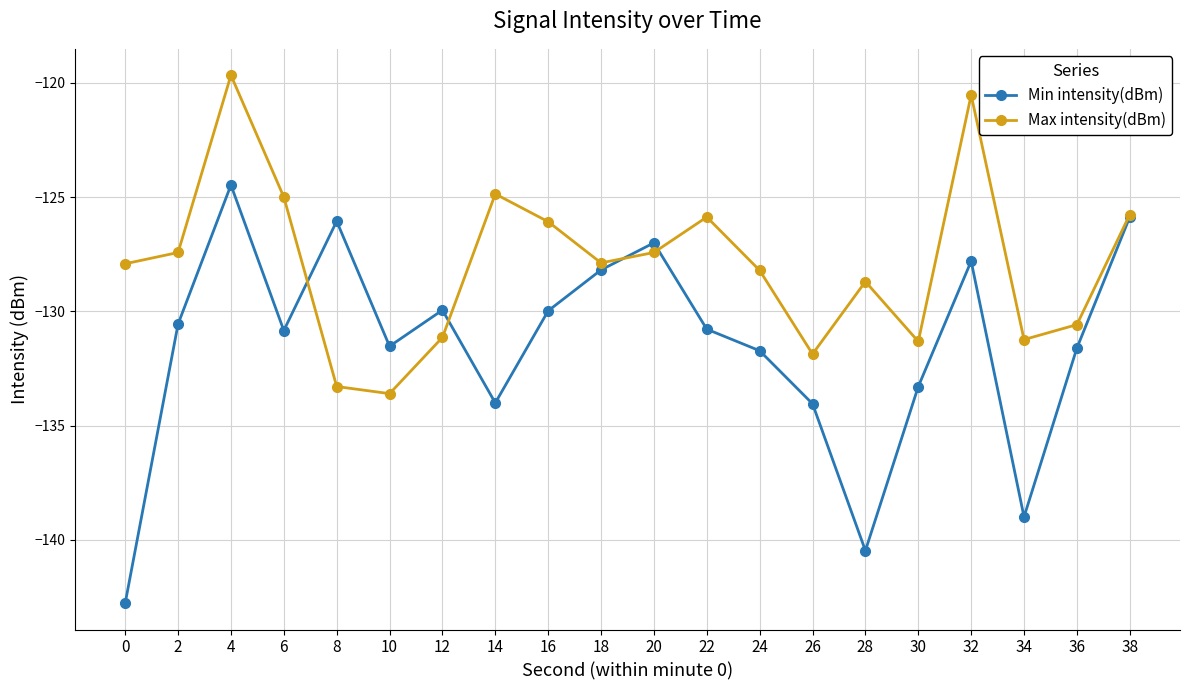

Which series changed the most between 8 and 34?

Min intensity(dBm)